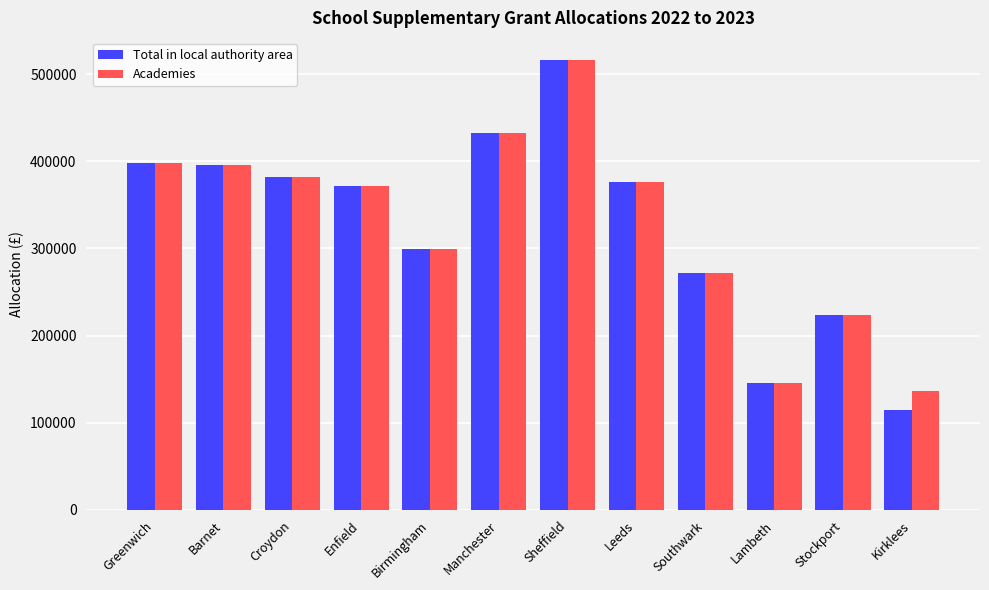

What is the difference between the Total in local authority area values at Stockport and Croydon?

158874